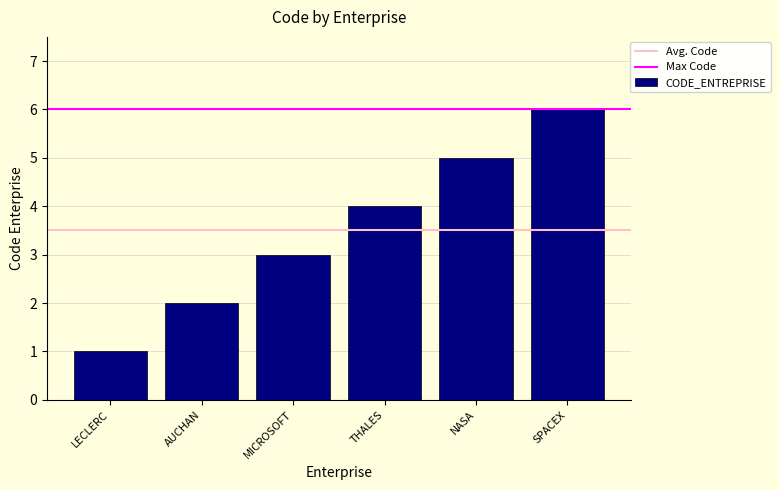

Count the number of data series in this chart.

1